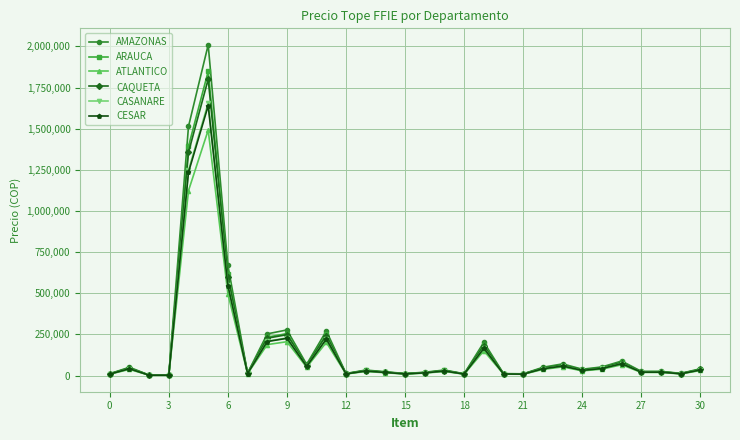

Which series has the largest range (max minus min)?

AMAZONAS